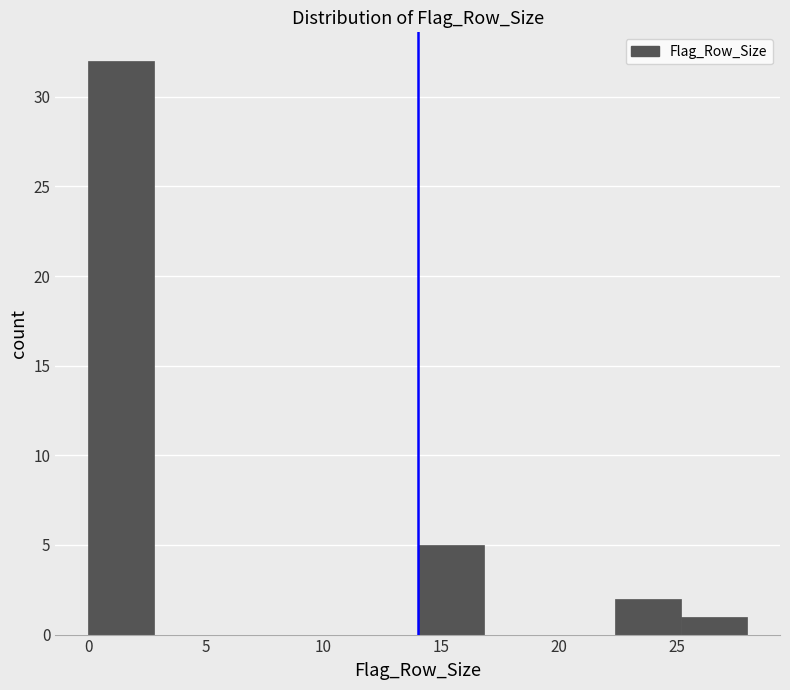

Reading left to right, list every bar in this chart as the range it spans on the x-axis followed by its height. Neither the bar edges nor the heights are printed on the chart, so give them approximately, as read against the axes.

0.0 to 2.8: 32
2.8 to 5.6: 0
5.6 to 8.4: 0
8.4 to 11.2: 0
11.2 to 14.0: 0
14.0 to 16.8: 5
16.8 to 19.6: 0
19.6 to 22.4: 0
22.4 to 25.2: 2
25.2 to 28.0: 1